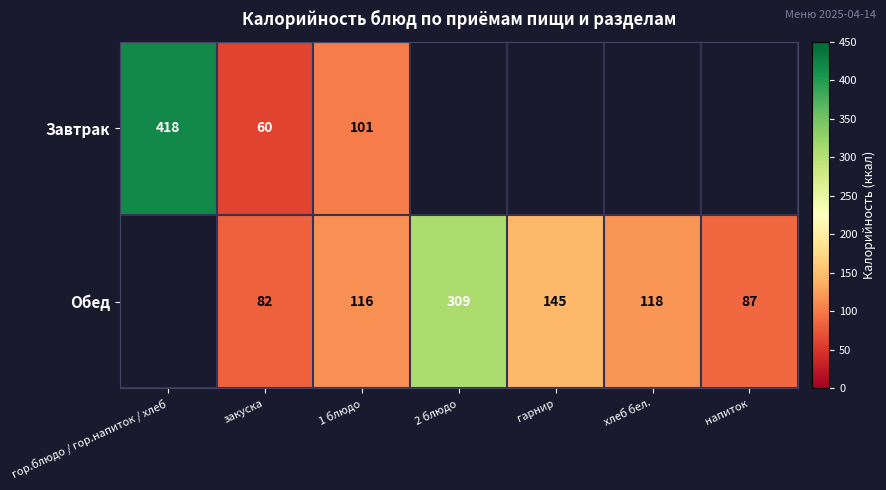

What is the total value across all series at 1 блюдо?

217